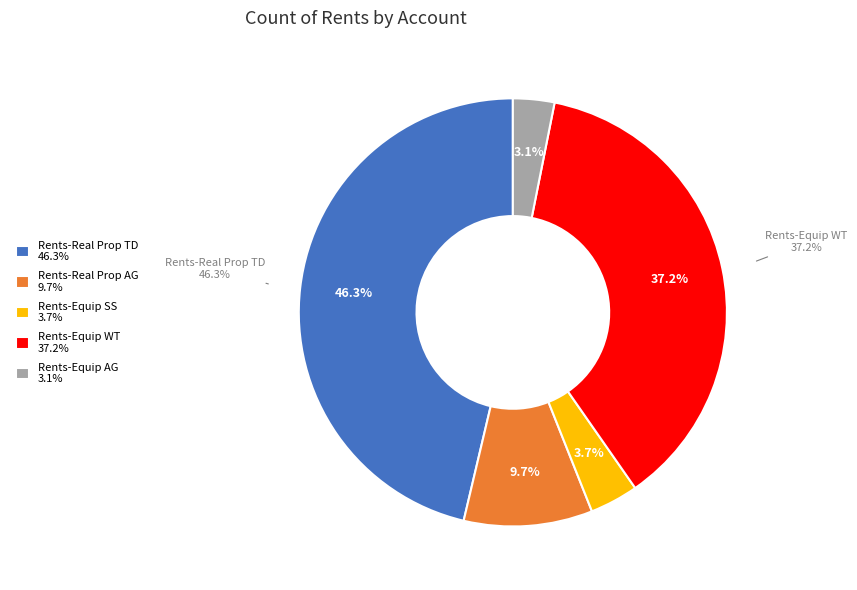

How much of the chart is everything except Rents-Equip WT?

62.8%